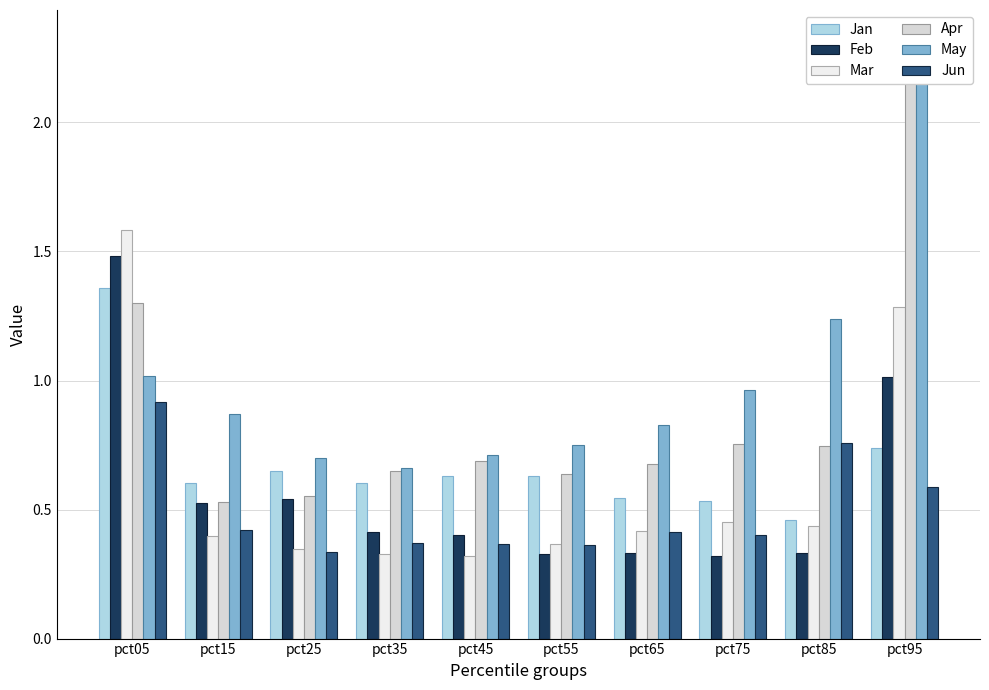

True or false: May has a value of 0.9 at pct15.

True